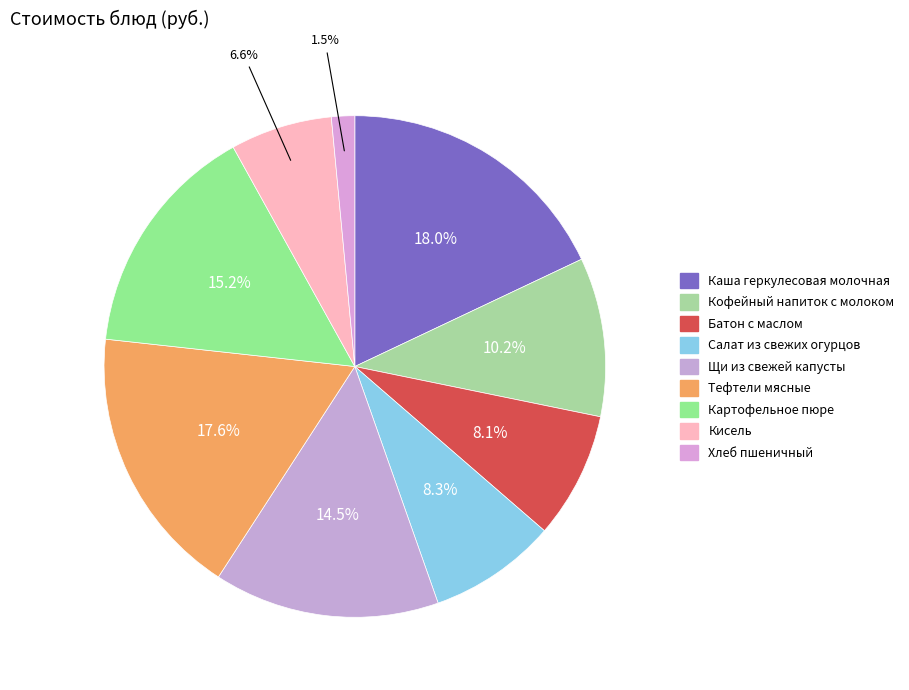

Between Хлеб пшеничный and Кофейный напиток с молоком, which is larger?

Кофейный напиток с молоком